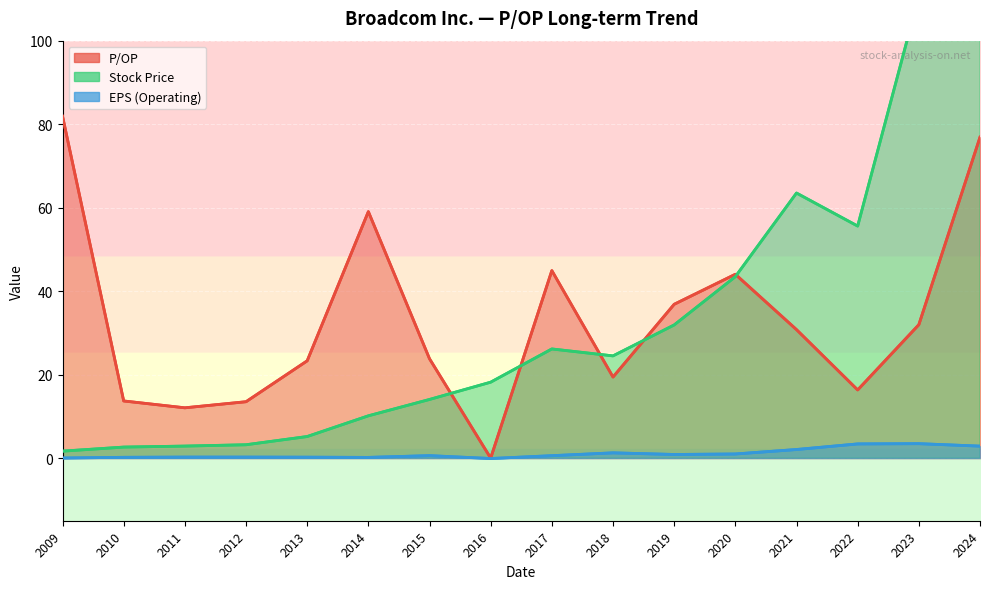

Which series has the largest total across all categories?

Stock Price